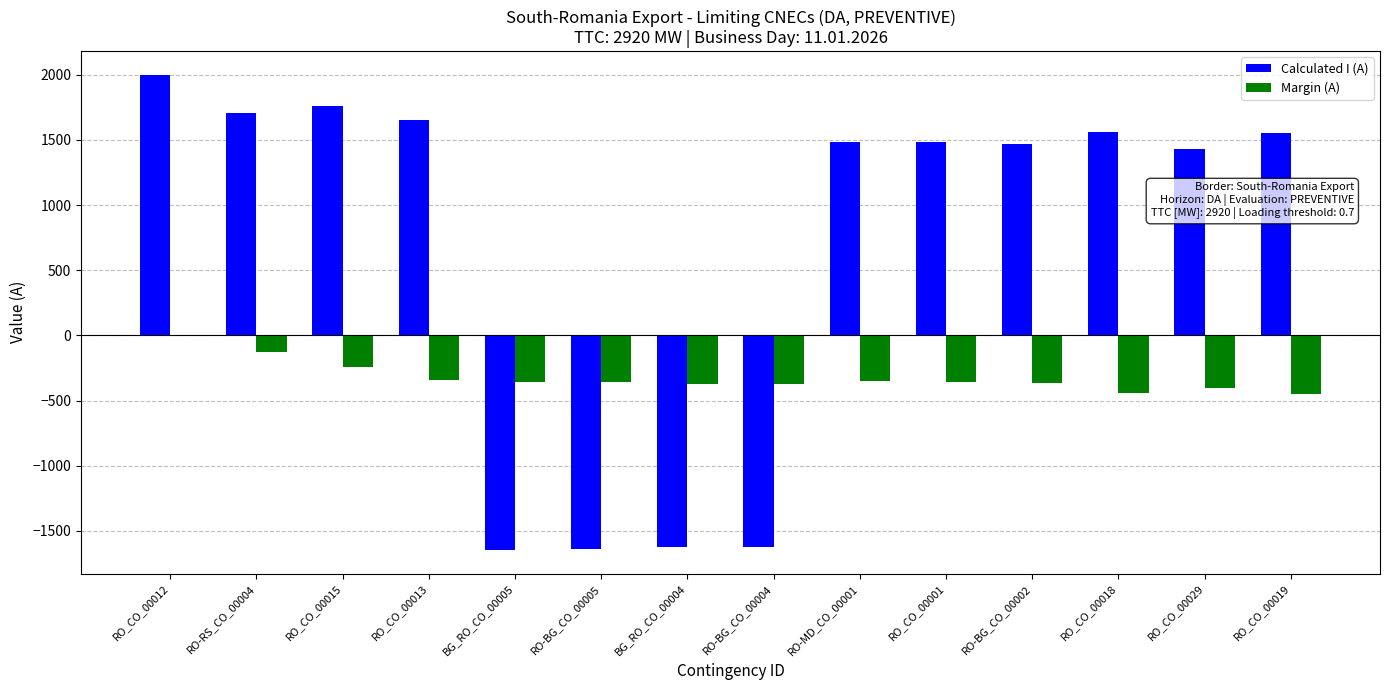

How many data points does each series have?

14